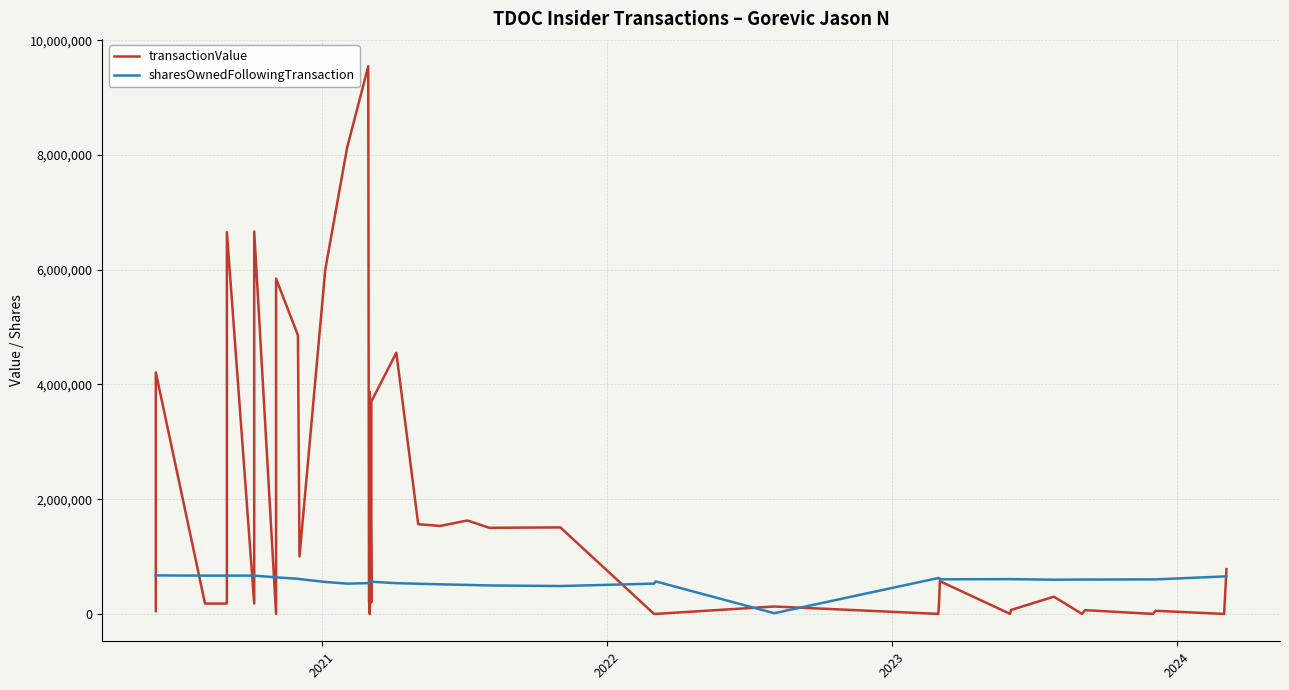

Does the chart have visible grid lines?

Yes